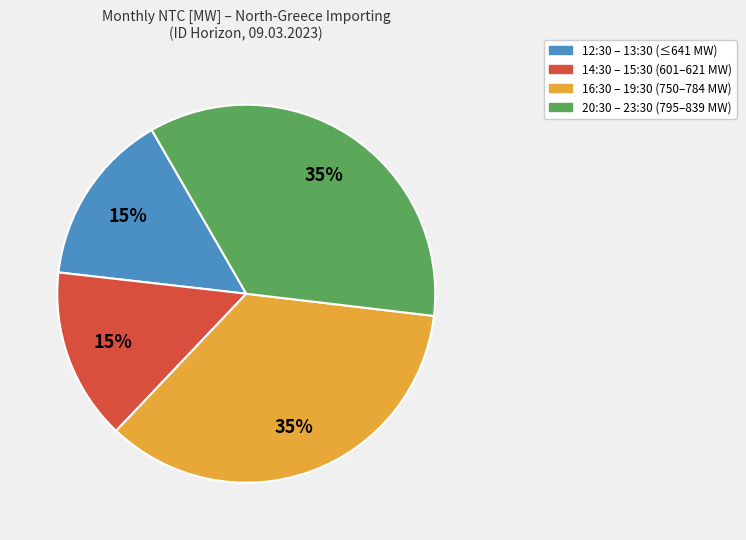

Does any single category account for the majority?

No